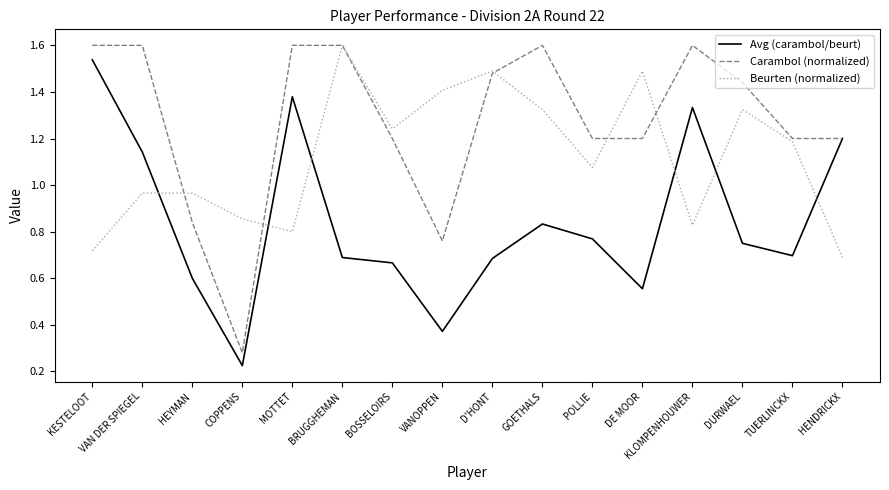

Is the value of Avg (carambol/beurt) at TUERLINCKX greater than the value of Carambol (normalized) at GOETHALS?

No